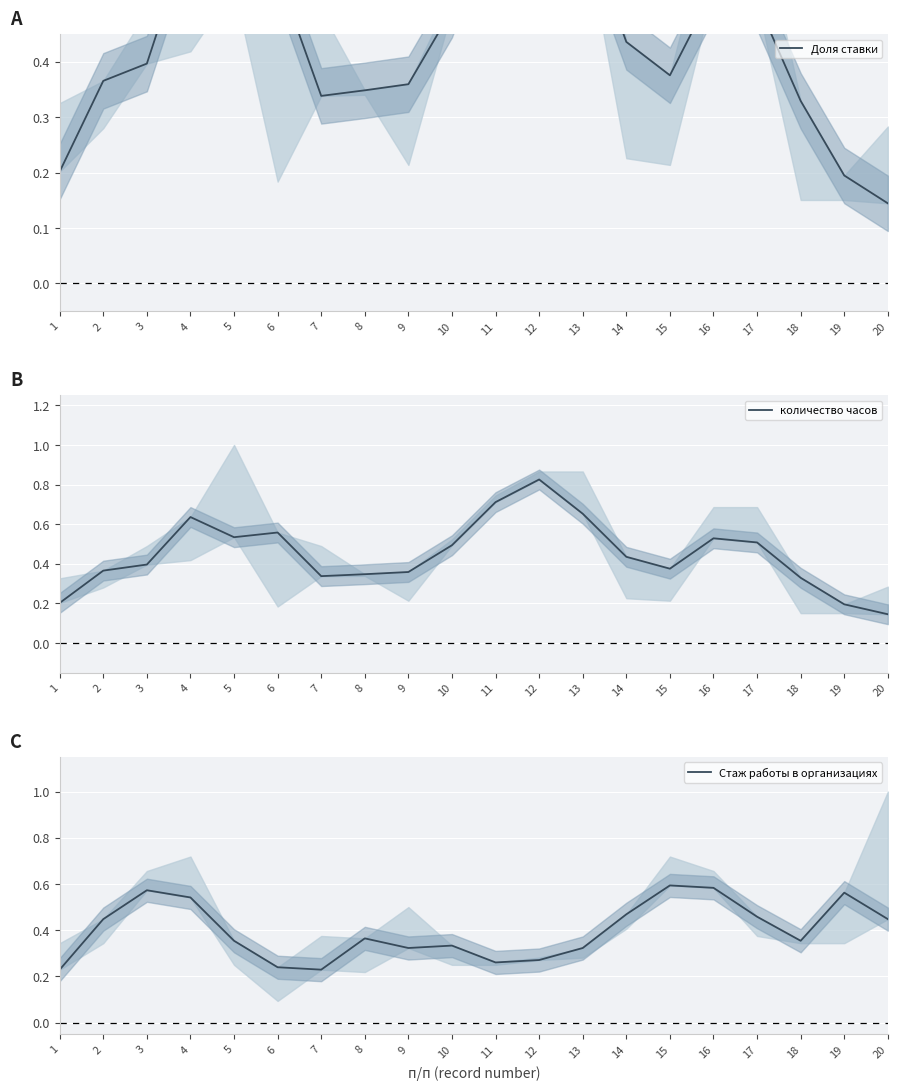

List the labels in order of Стаж работы в организациях value, smallest first.

1, 7, 6, 11, 12, 9, 13, 10, 5, 18, 8, 2, 20, 17, 14, 4, 19, 3, 16, 15